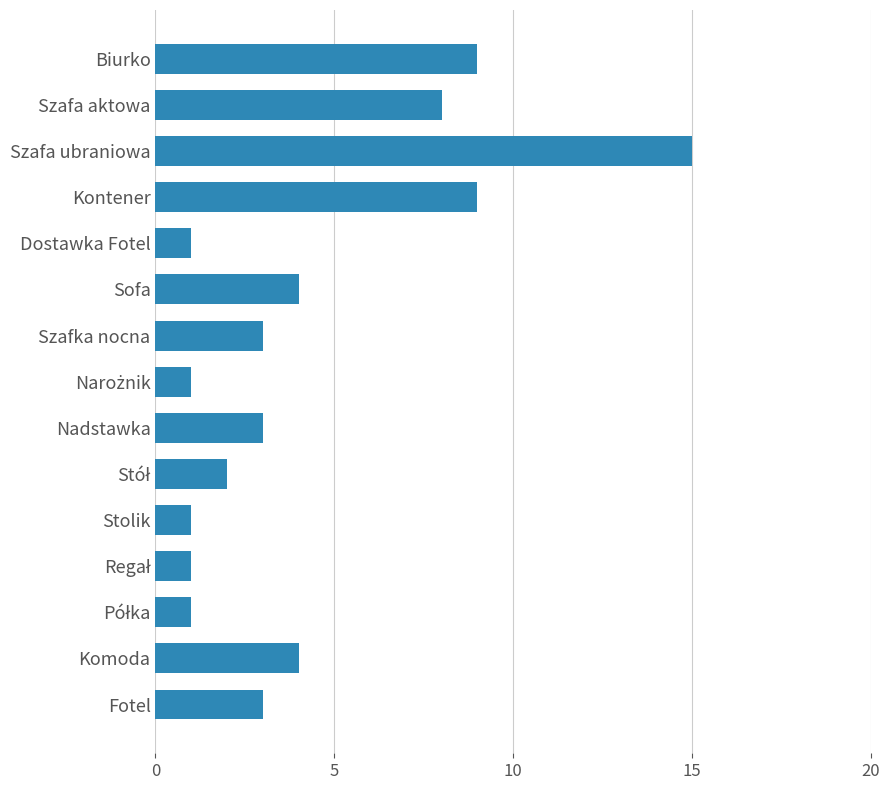

The value at Stolik is 2. True or false?

False